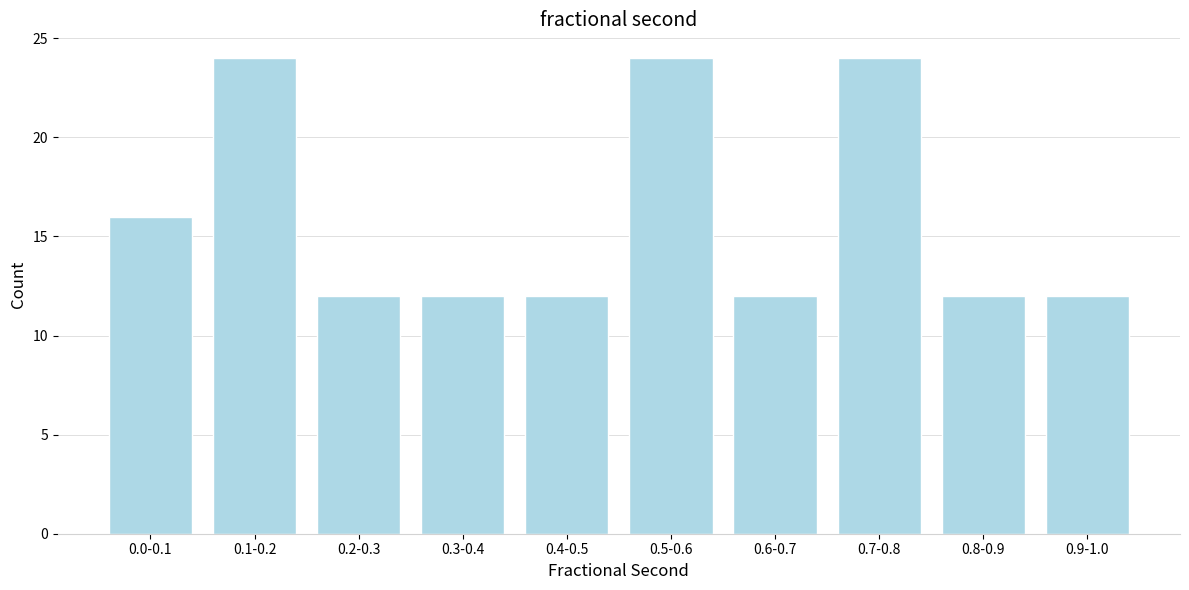

Reading left to right, list all the values displayed in this chart.

0.0-0.1=16	0.1-0.2=24	0.2-0.3=12	0.3-0.4=12	0.4-0.5=12	0.5-0.6=24	0.6-0.7=12	0.7-0.8=24	0.8-0.9=12	0.9-1.0=12